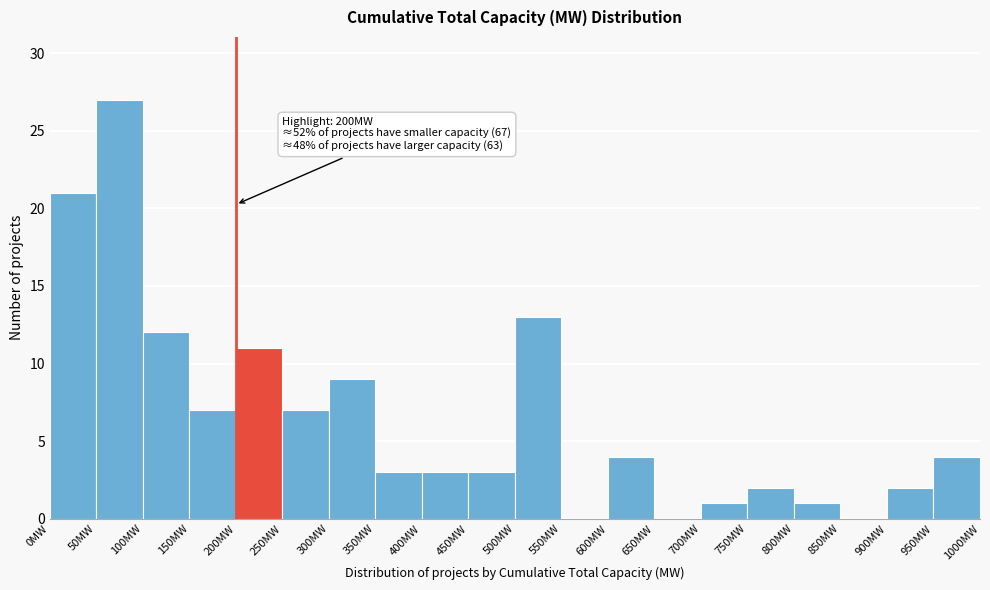

Over which range of the x-axis is the bar tallest?

50 to 100